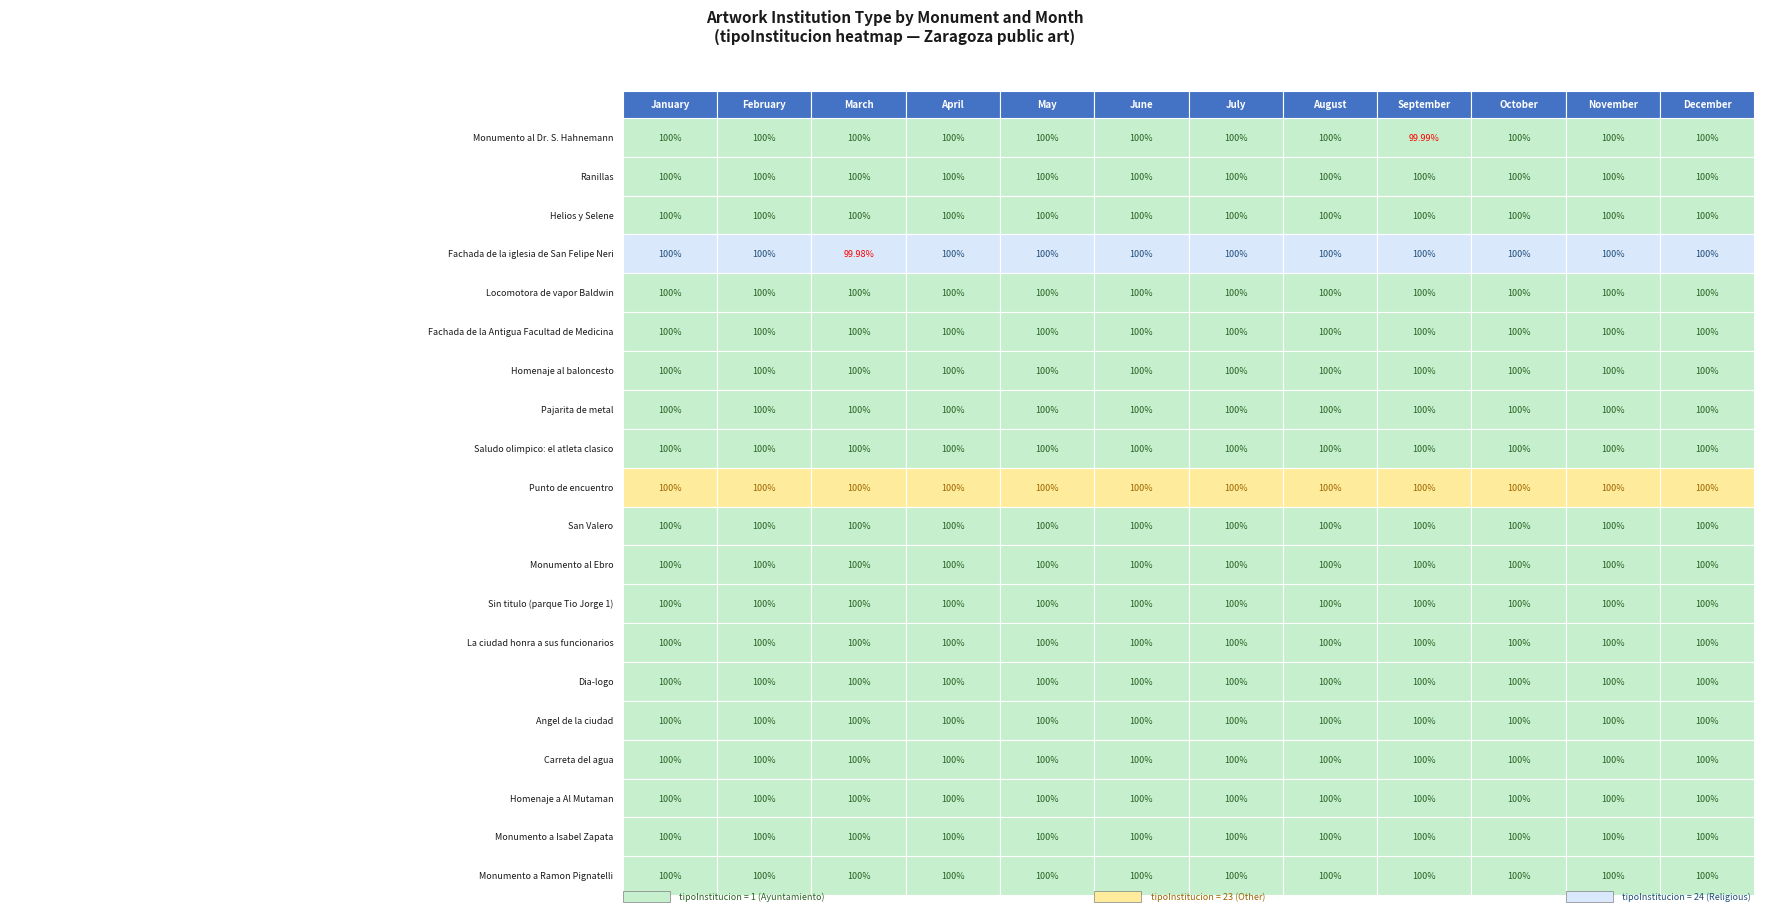

Is it true that the value at 4 is 1?

True